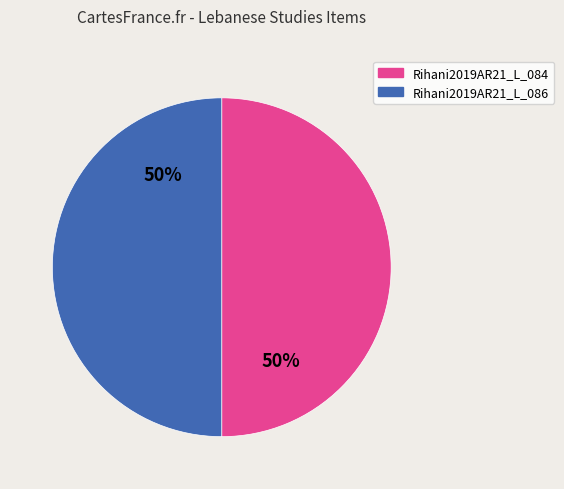

What percentage is the Rihani2019AR21_L_084 slice, to the nearest percent?

50%